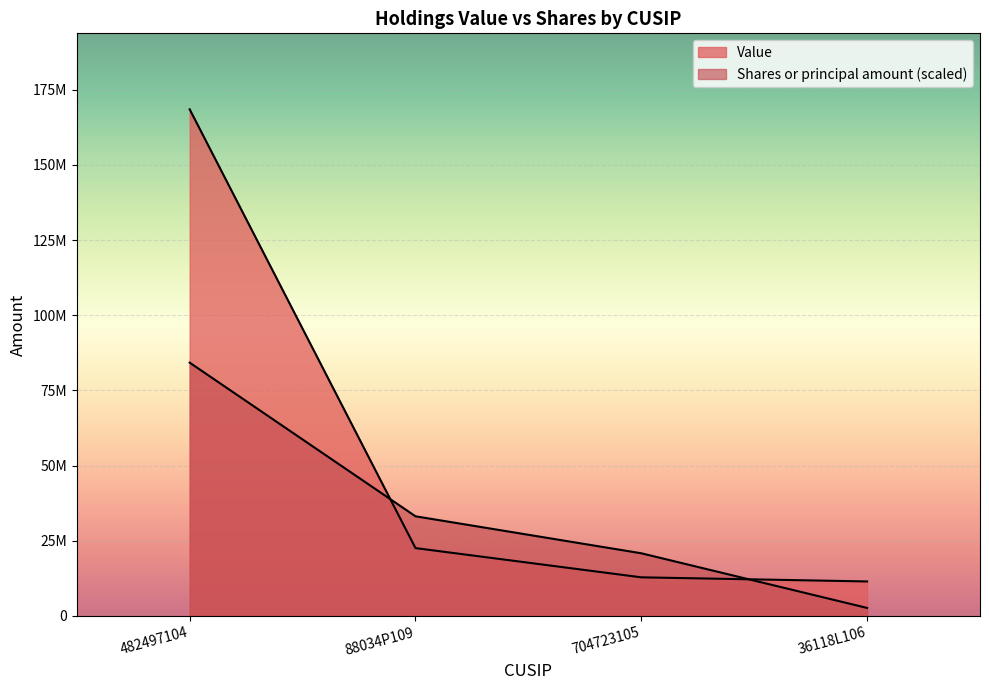

Which category has the lowest value in the Shares or principal amount series?

36118L106